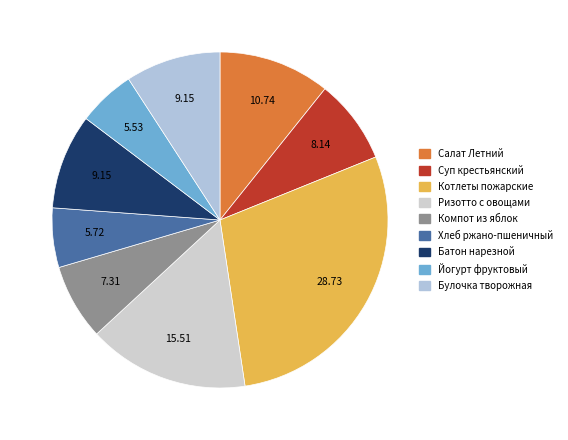

Is it true that Салат Летний is 11% of the pie?

True